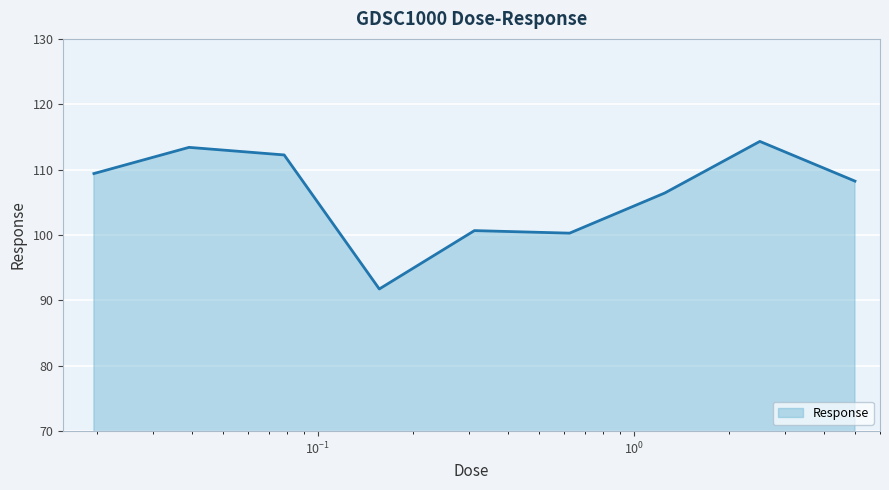

What is the minimum value shown in the chart?

91.7